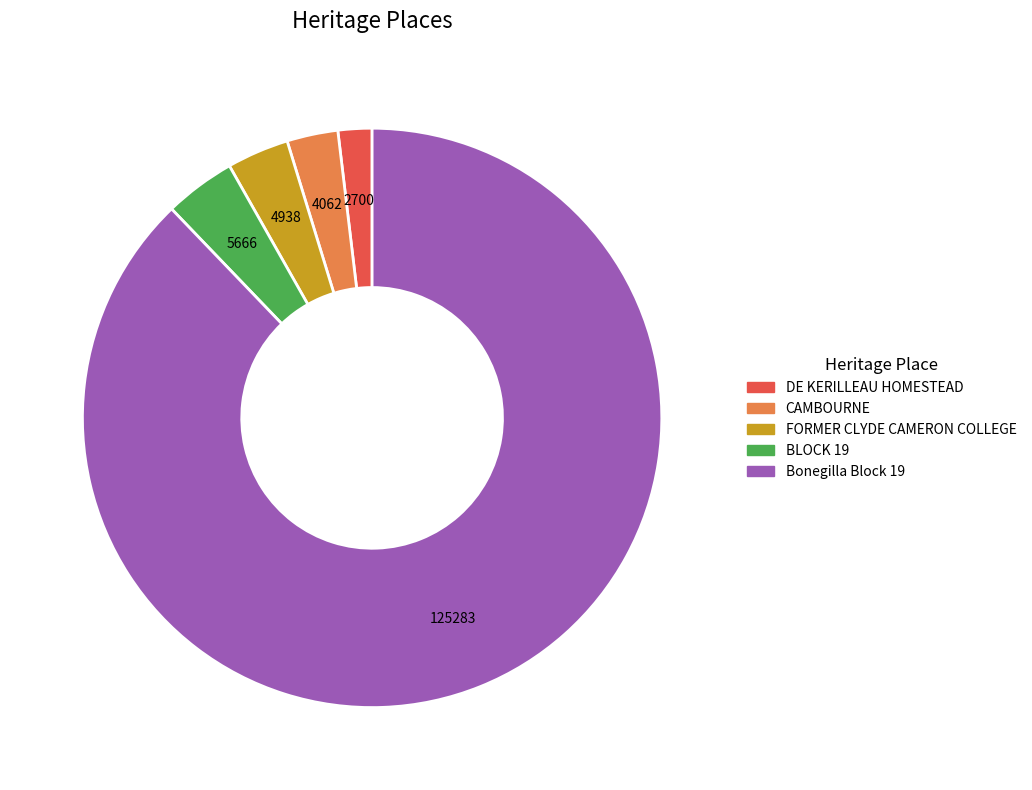

Count the number of slices in the pie.

5